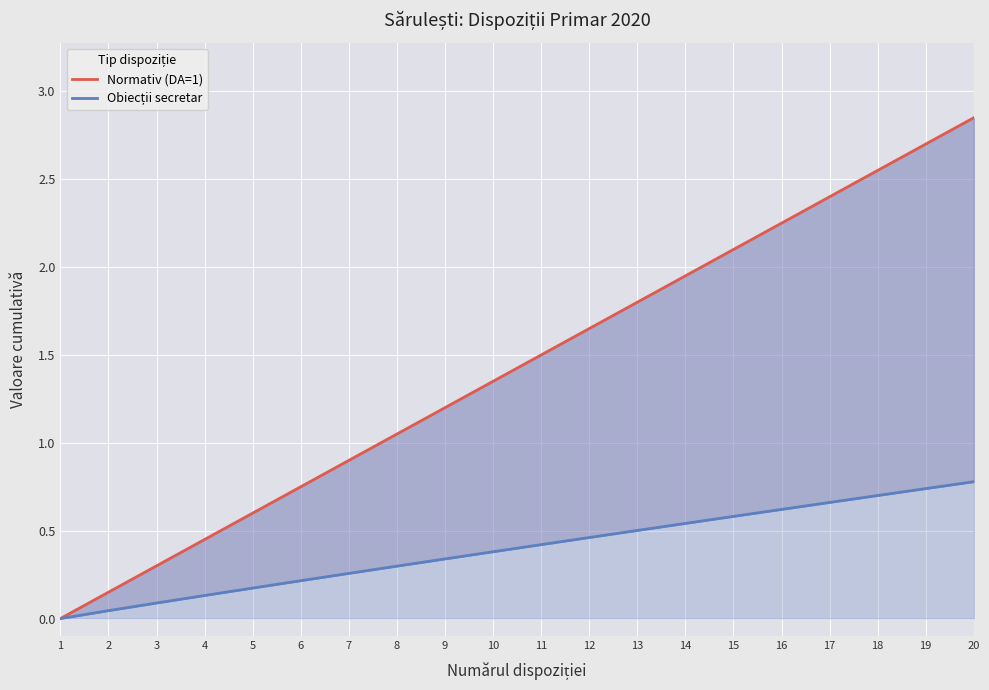

Which has a higher value, 14 or 8?

14